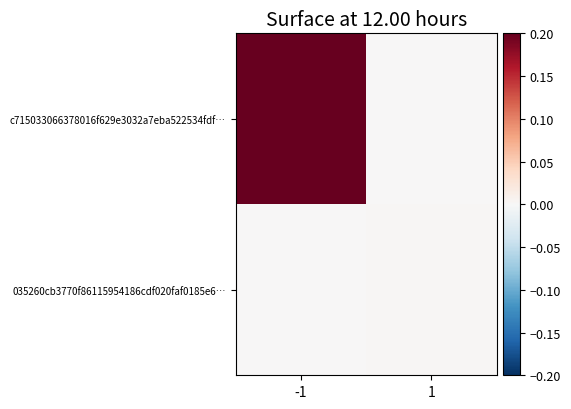

Between -1 and 1, which series saw the biggest shift?

c715033066378016f629e3032a7eba522534fdf…